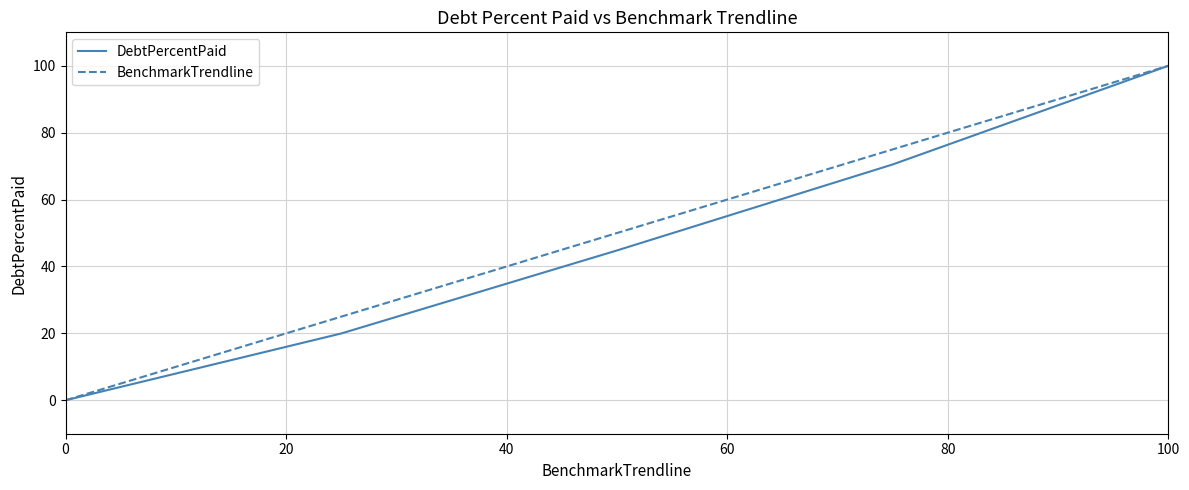

True or false: DebtPercentPaid has more than 1 interior local peaks.

False